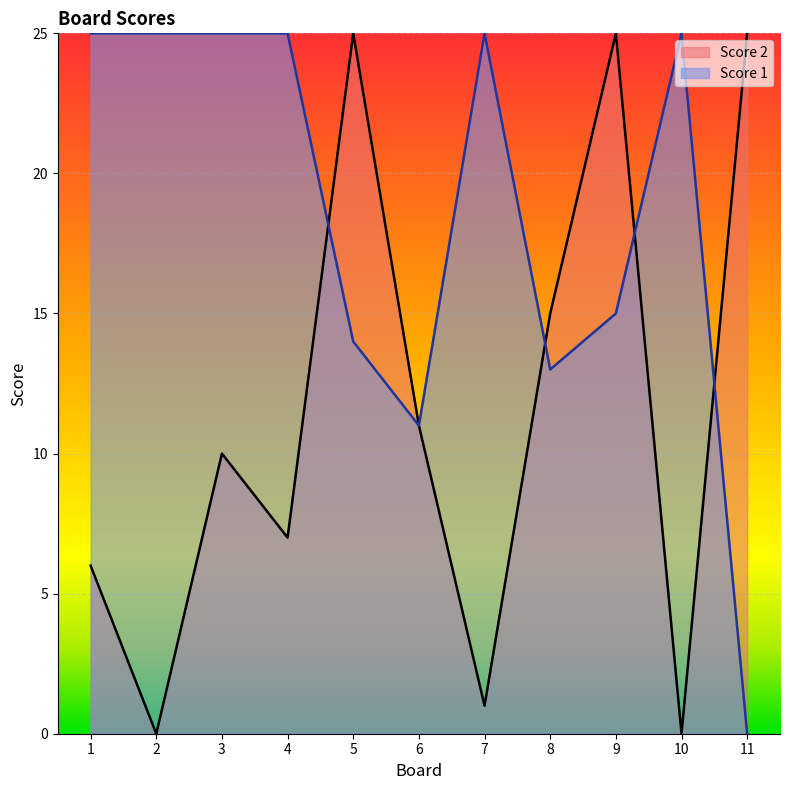

Reading right to left, what are all the values shown in this chart?

Score 2: 25	0	25	15	1	11	25	7	10	0	6
Score 1: 0	25	15	13	25	11	14	25	25	25	25